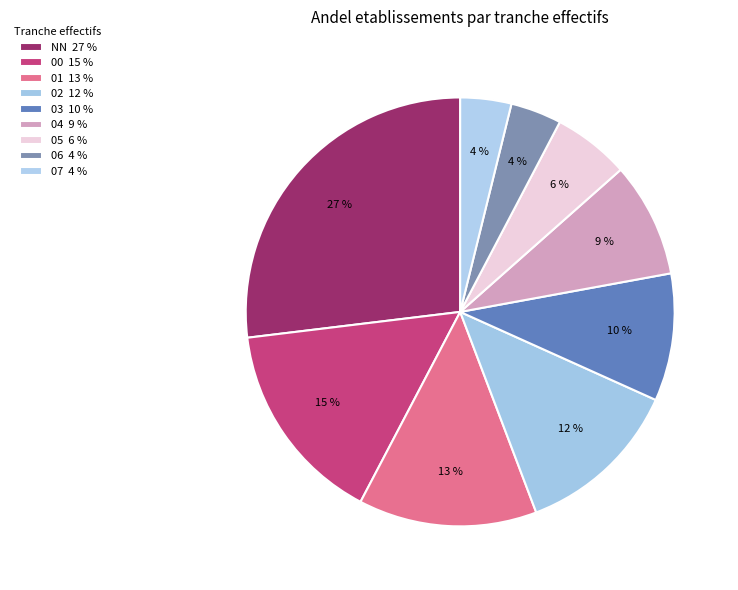

Count the number of slices in the pie.

9